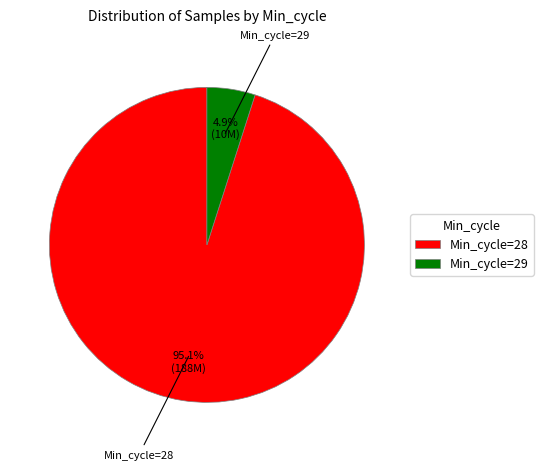

Between Min_cycle=28 and Min_cycle=29, which is larger?

Min_cycle=28